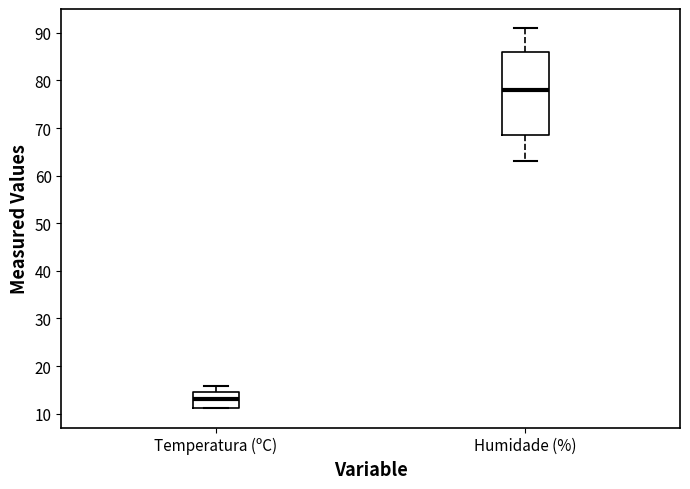

Which box is the tallest, from its lower edge to its upper edge?

Humidade (%)